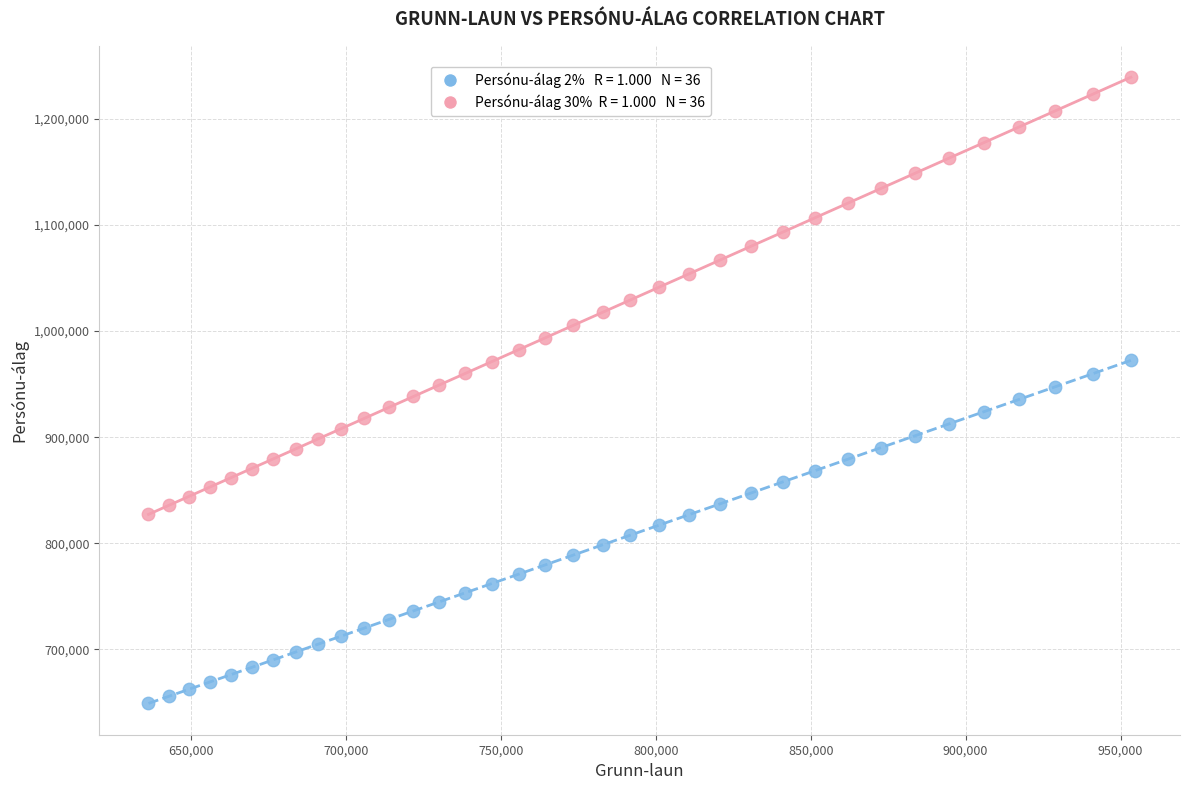

Across all data points, what is the range of Y values (max minus min)?

590269